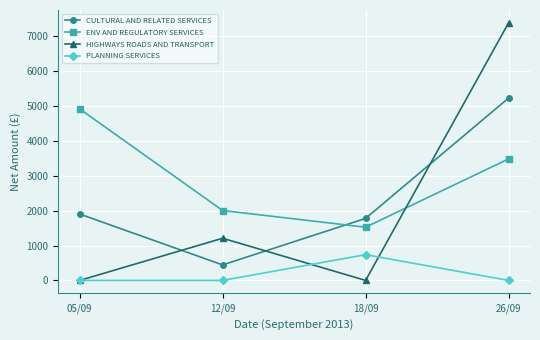

What is the difference between the highest and lowest values at 05/09?

4920.9